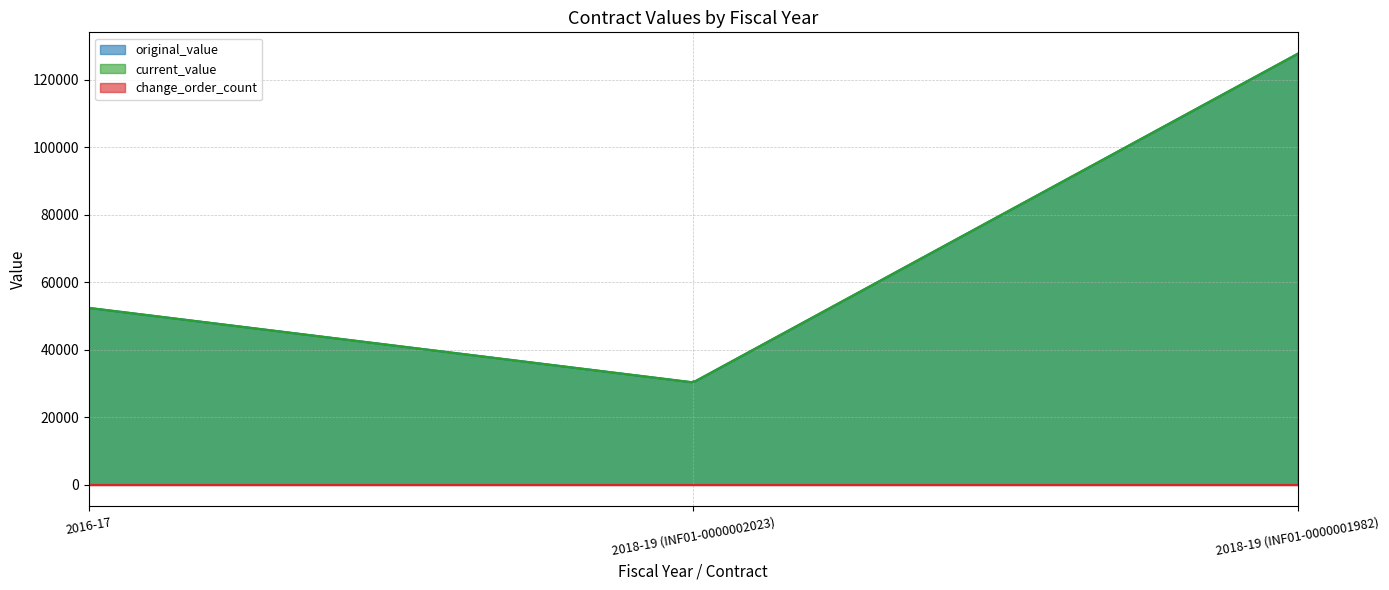

Reading left to right, list all the values displayed in this chart.

original_value: 2016-17=52397.8	2018-19 (INF01-0000002023)=30315.3	2018-19 (INF01-0000001982)=127685.0
current_value: 2016-17=52397.8	2018-19 (INF01-0000002023)=30315.3	2018-19 (INF01-0000001982)=127685.0
change_order_count: 2016-17=0.0	2018-19 (INF01-0000002023)=0.0	2018-19 (INF01-0000001982)=0.0